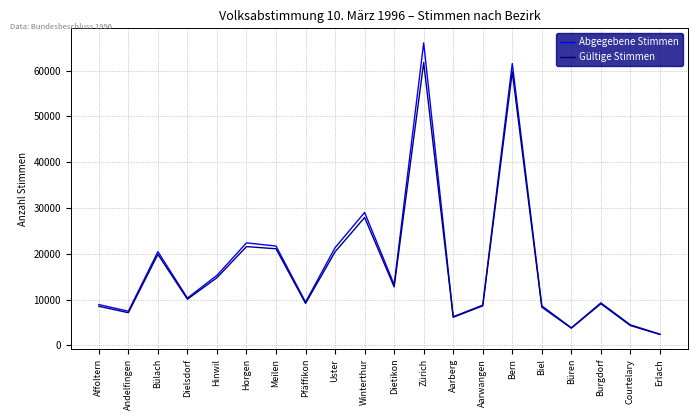

How many interior local peaks does the Abgegebene Stimmen series have?

6